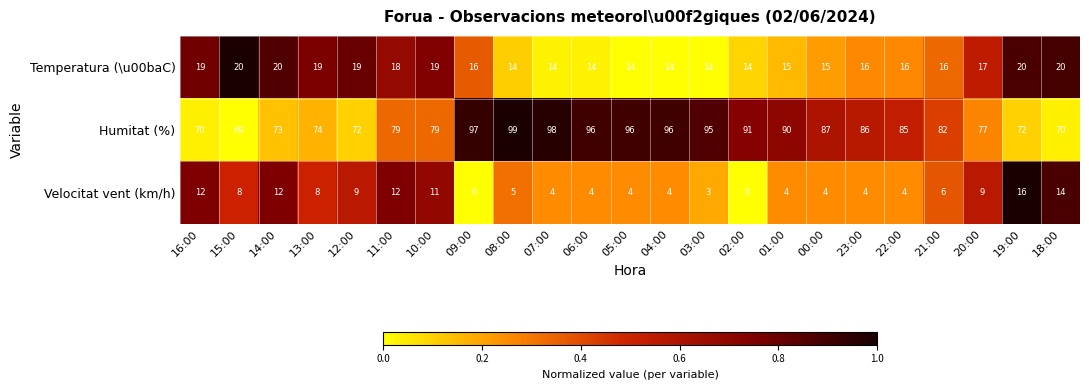

List the series in order of their peak value, highest first.

Humitat (%), Temperatura (\u00baC), Velocitat vent (km/h)